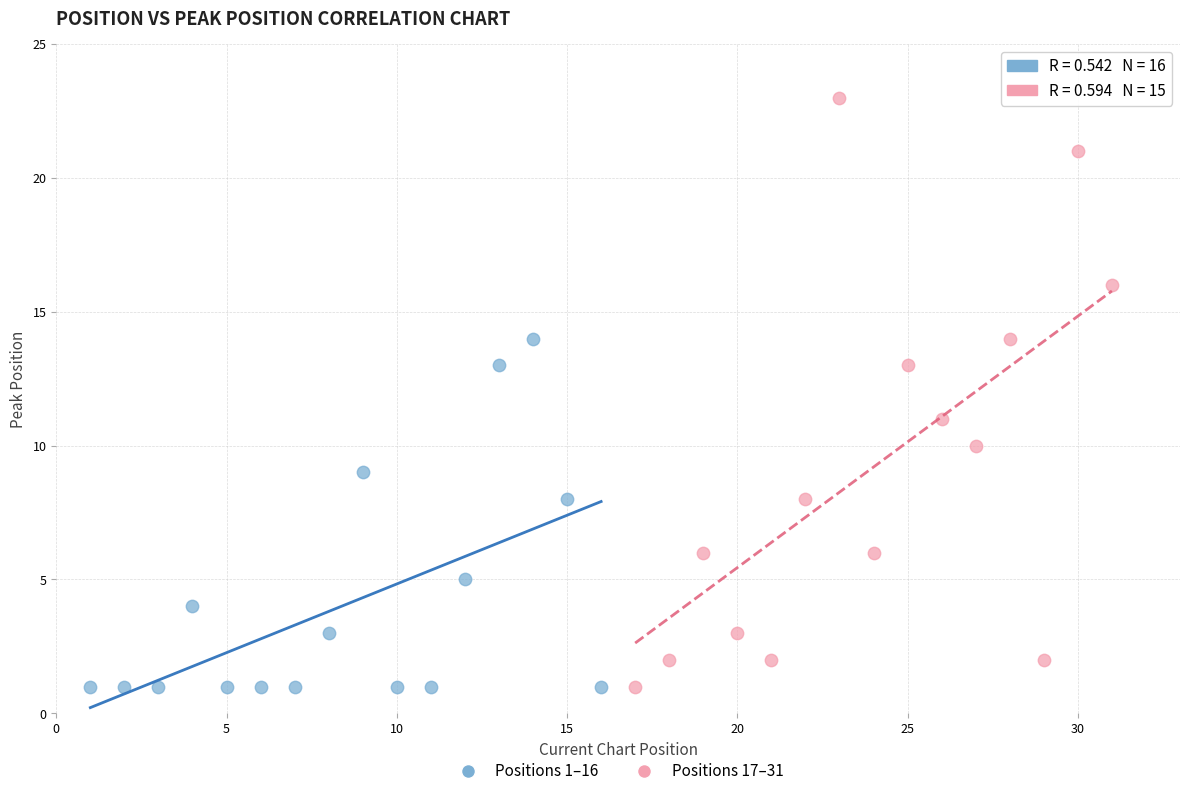

Which series has the widest spread of Y values?

Positions 17–31